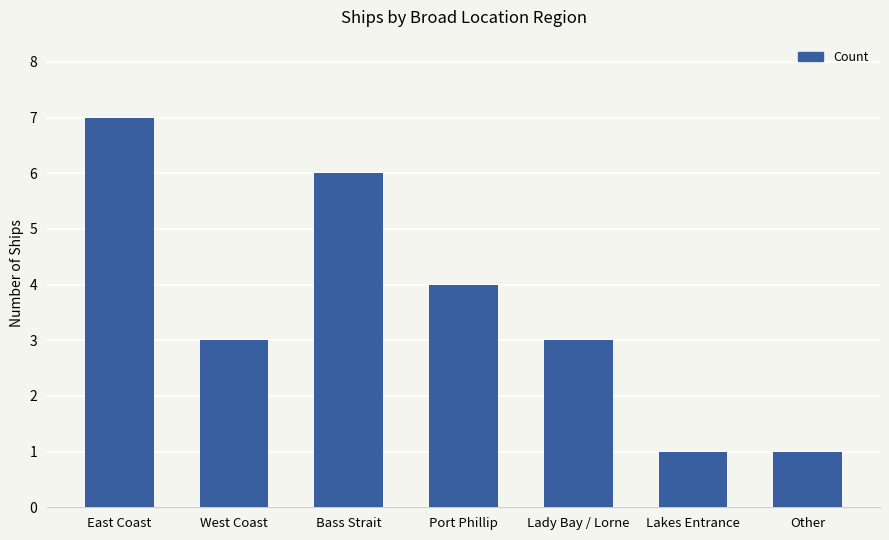

Reading right to left, transcribe all the data shown in this chart.

Other=1	Lakes Entrance=1	Lady Bay / Lorne=3	Port Phillip=4	Bass Strait=6	West Coast=3	East Coast=7